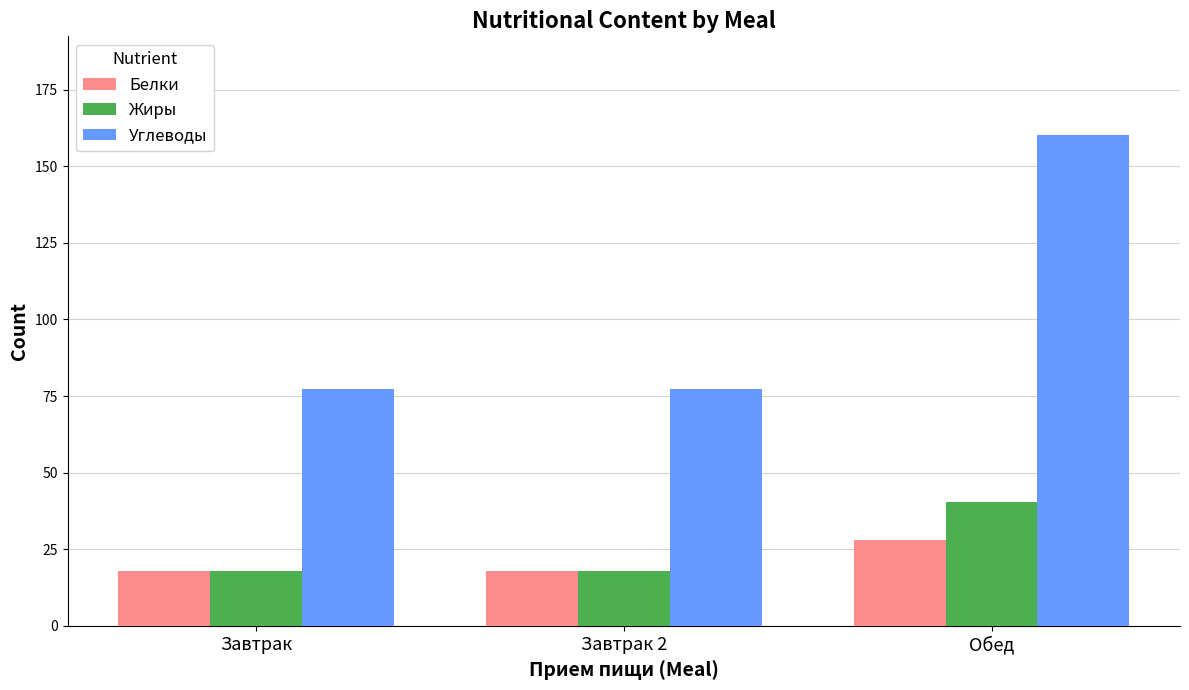

What is the lowest value of the Белки series?

18.0